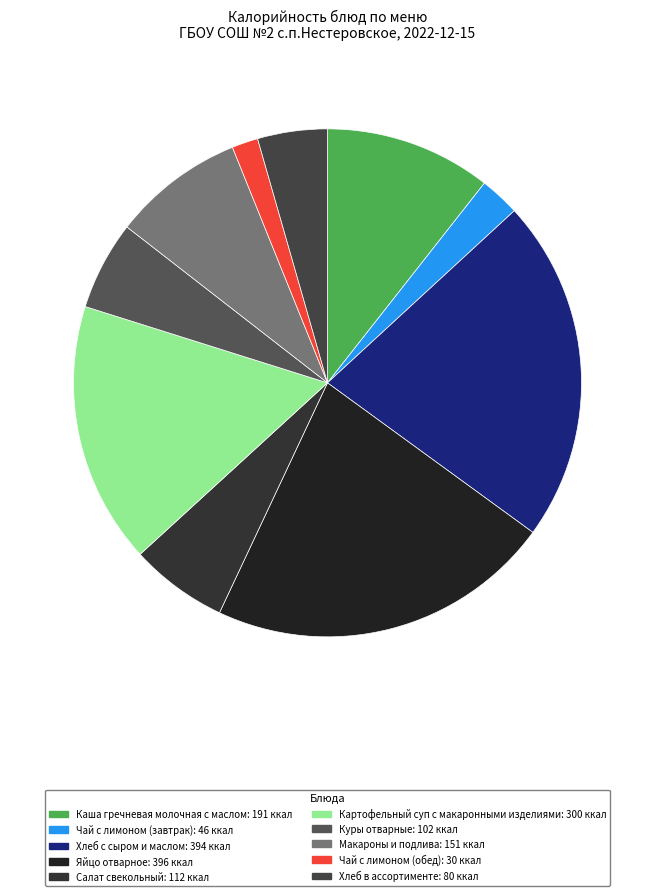

What percentage is the Чай с лимоном (обед) slice, to the nearest percent?

2%